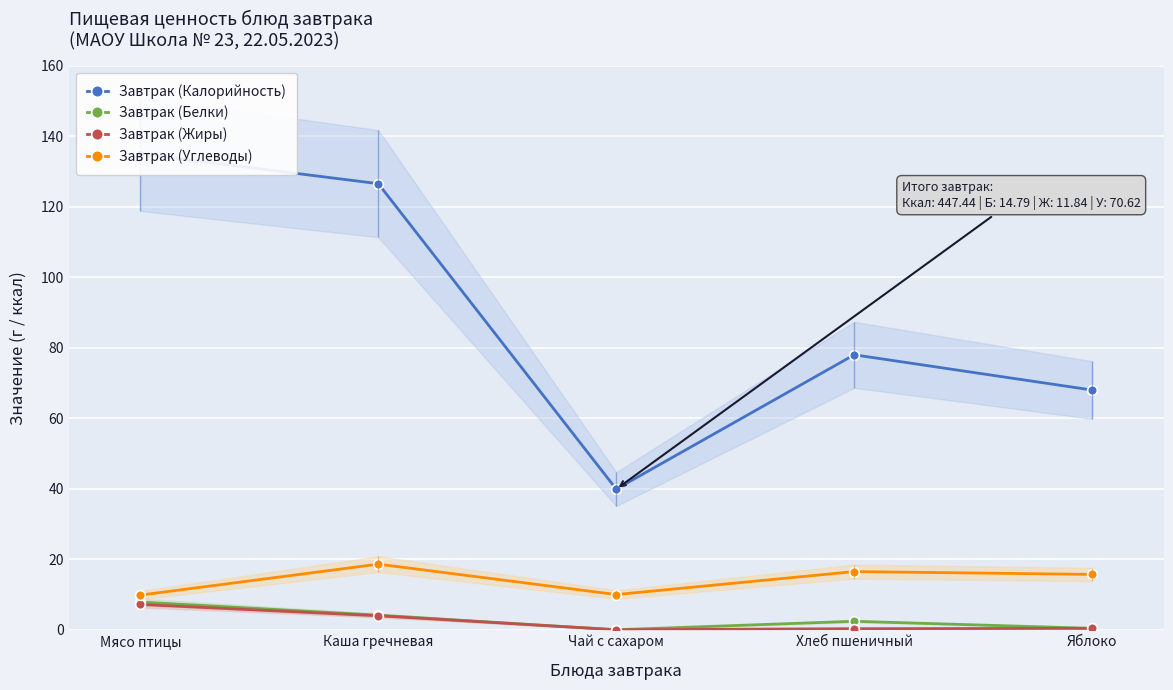

True or false: Завтрак (Белки) and Завтрак (Углеводы) cross at least once.

False